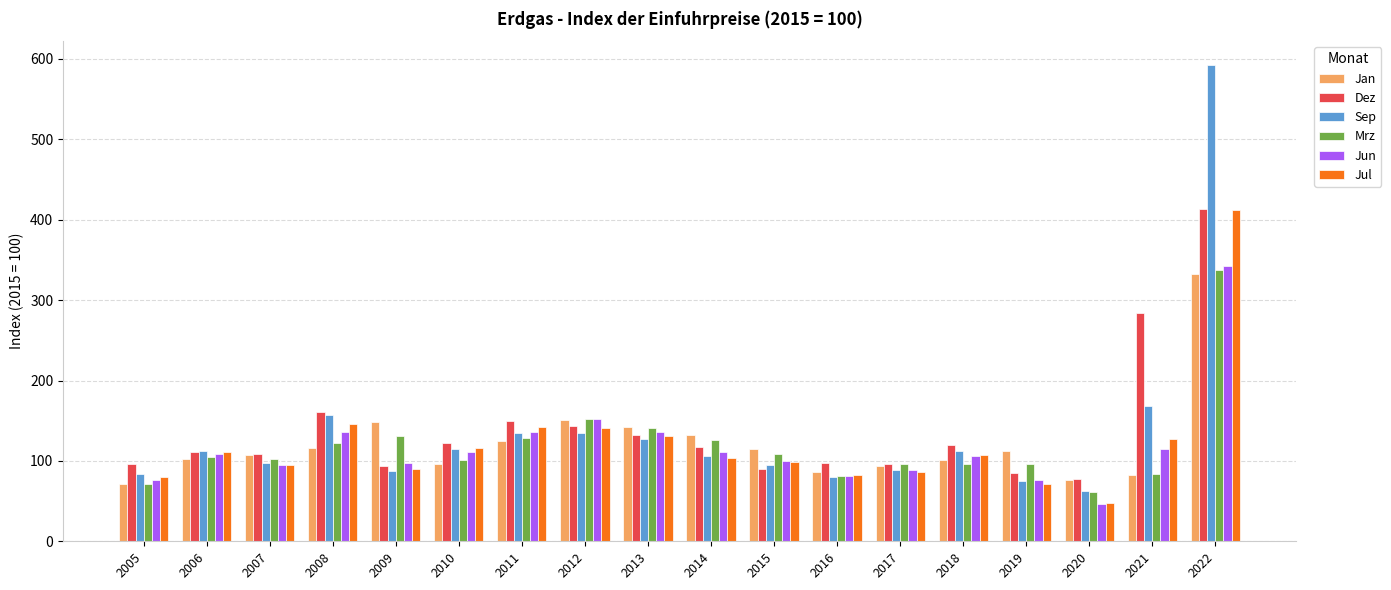

What is the difference between the maximum and second lowest values in the Sep series?

517.5